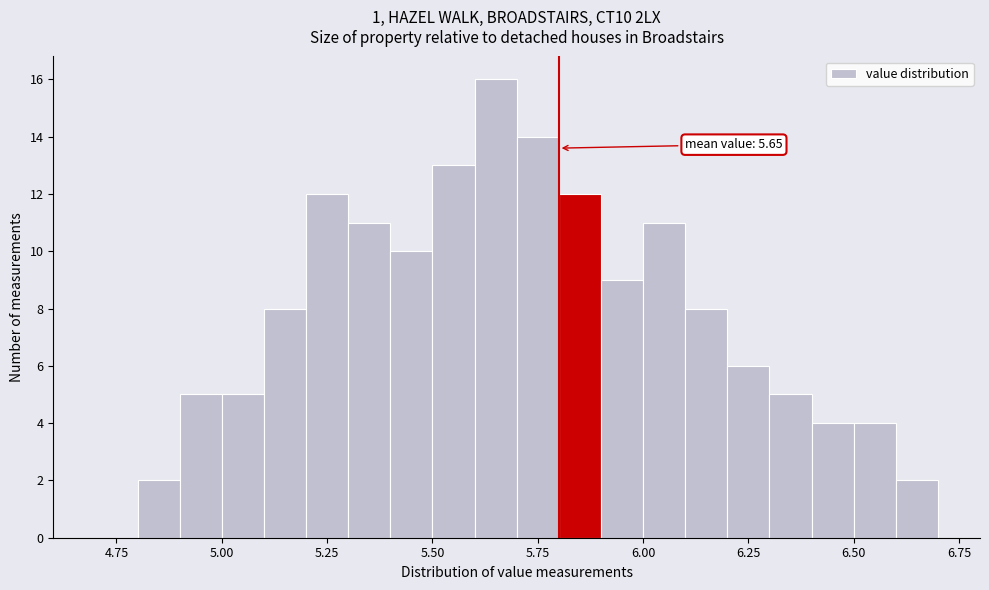

Read against the x-axis, roughly where is the centre of the tallest bar?

5.65